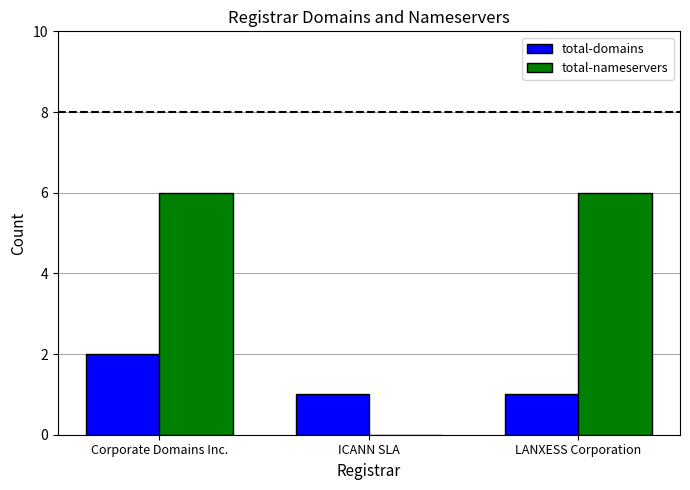

What is the greatest value displayed?

6